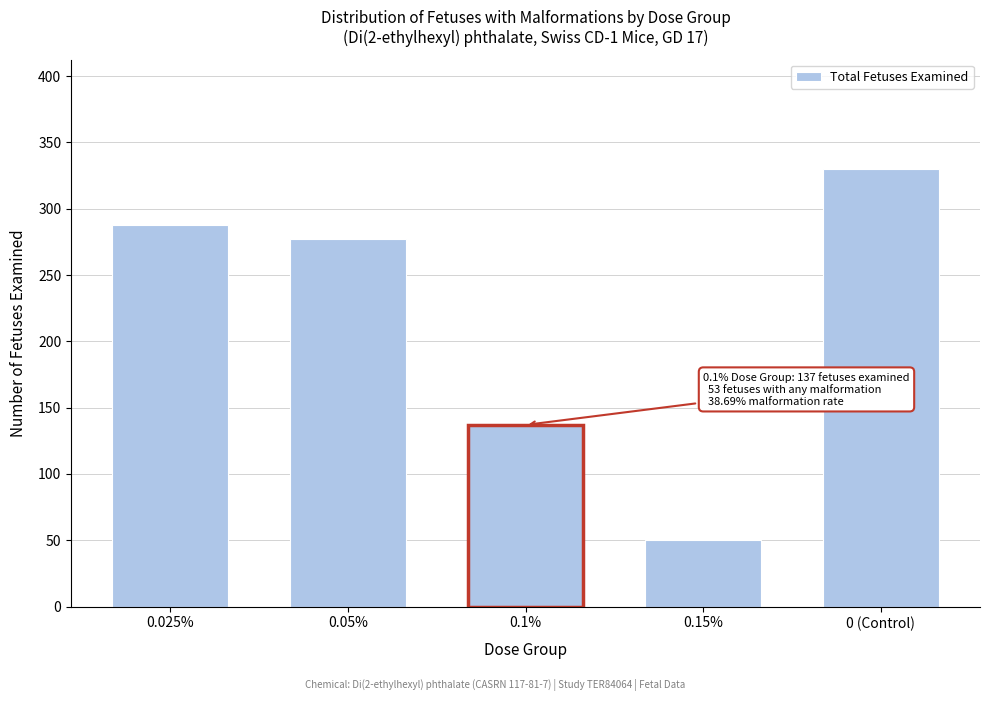

Reading left to right, extract all data points from this chart.

288	277	137	50	330